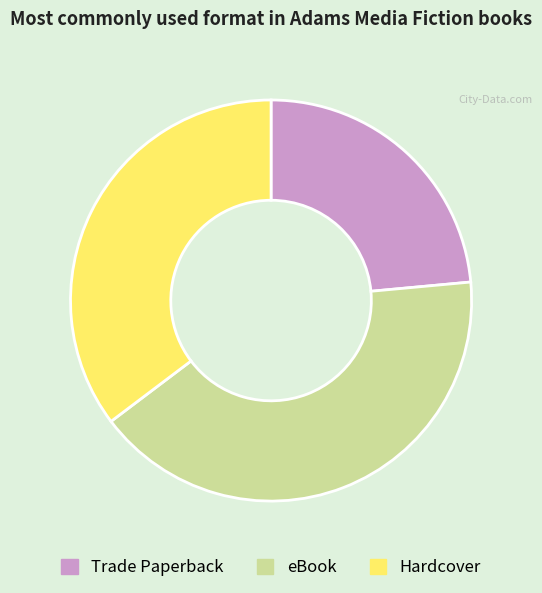

Is Hardcover the majority of the pie?

No